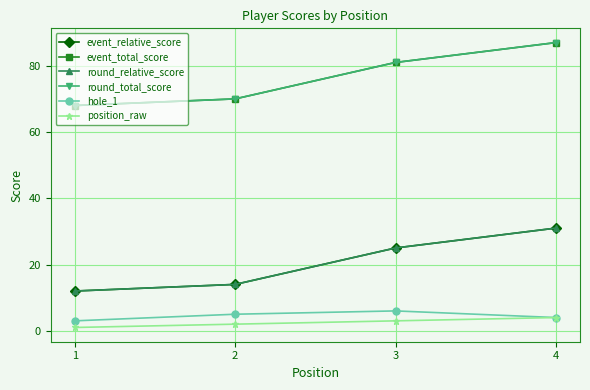

Is this an area chart (filled region under the line)?

No